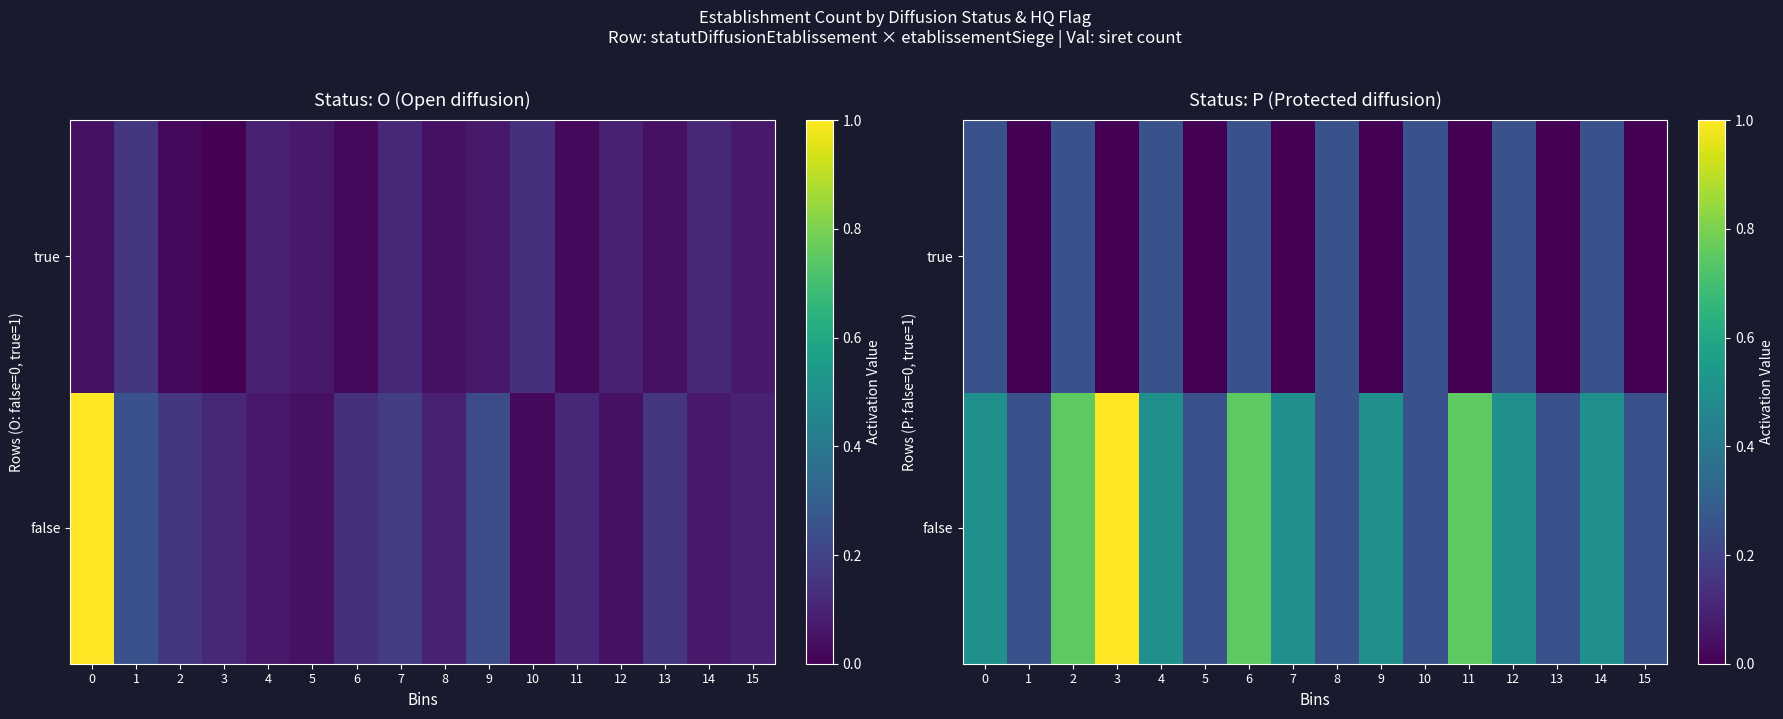

What is the sum of all false values?

7.8